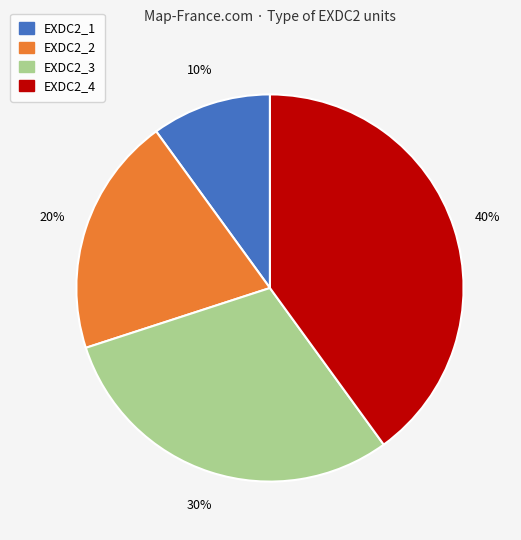

Combined, do EXDC2_4 and EXDC2_2 account for over 50%?

Yes